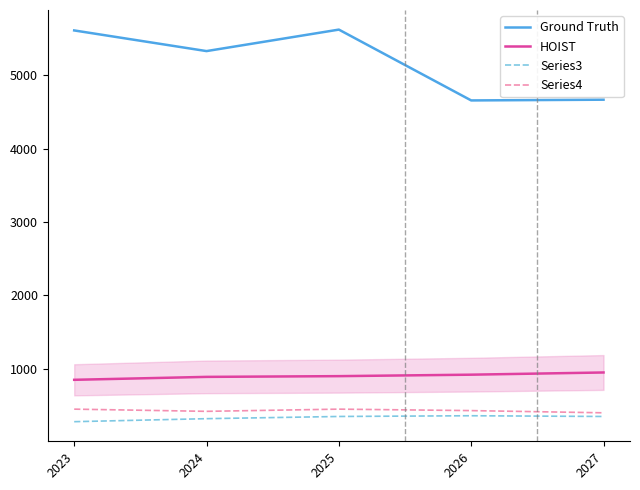

The value of Series3 at 2025 is 624.1. True or false?

False